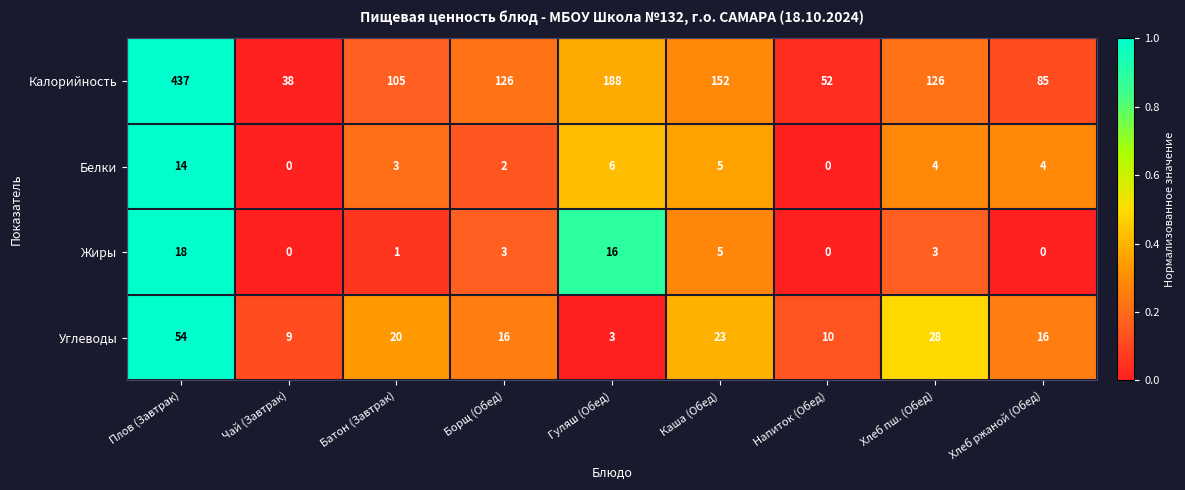

List the series in order of their peak value, lowest first.

Белки, Жиры, Углеводы, Калорийность